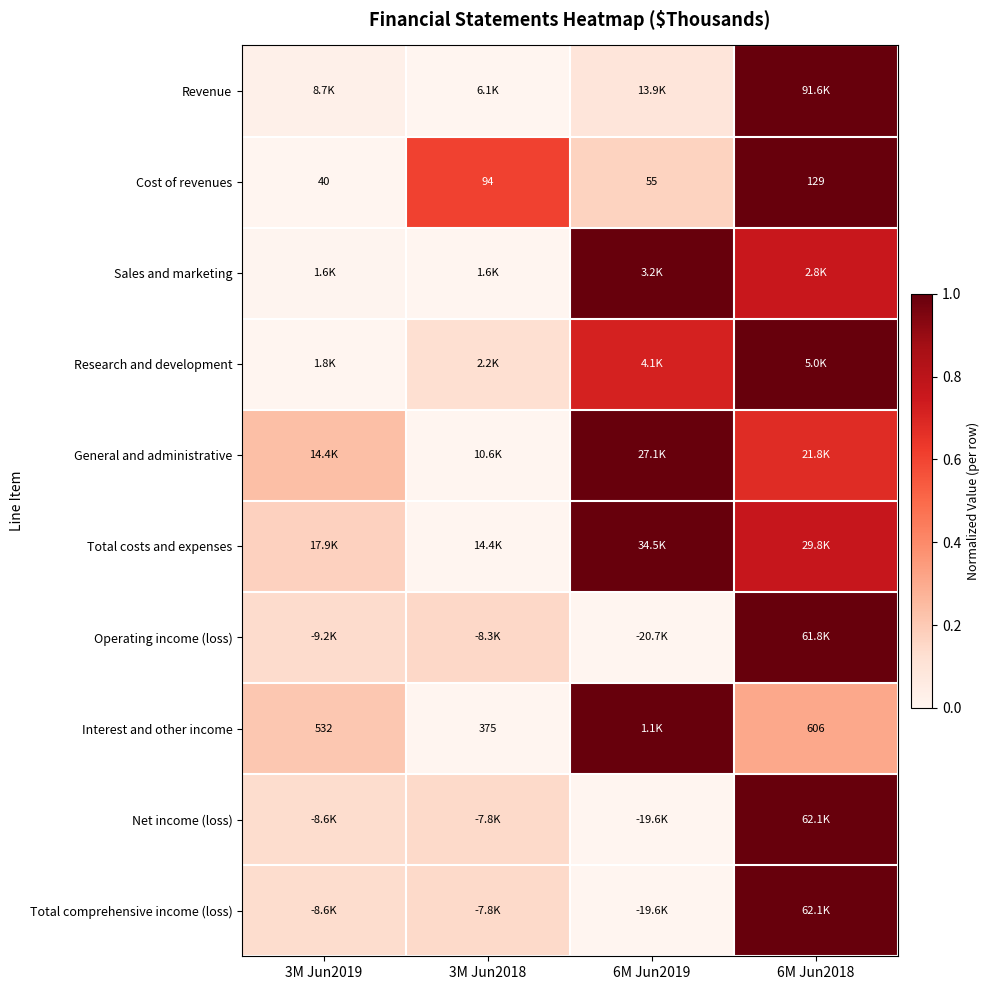

The value of Total comprehensive income (loss) at 6M Jun2019 is 0.5. True or false?

False